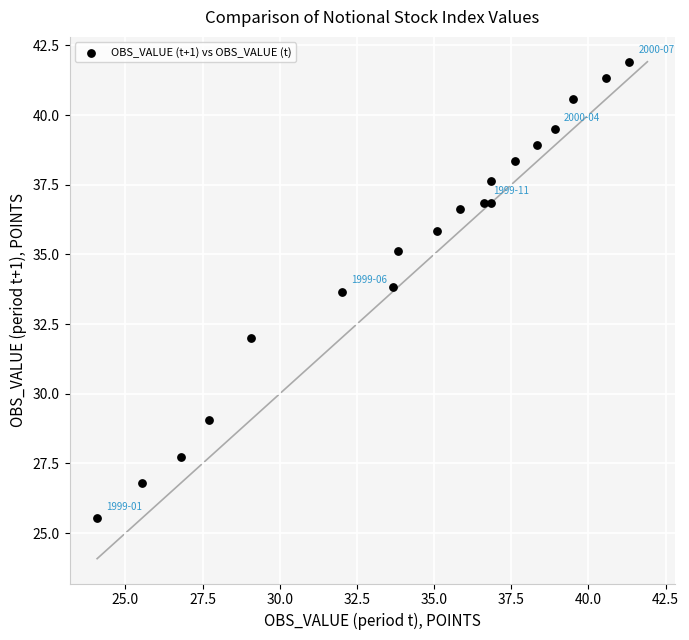

What is the range of X values (max minus min)?

17.2